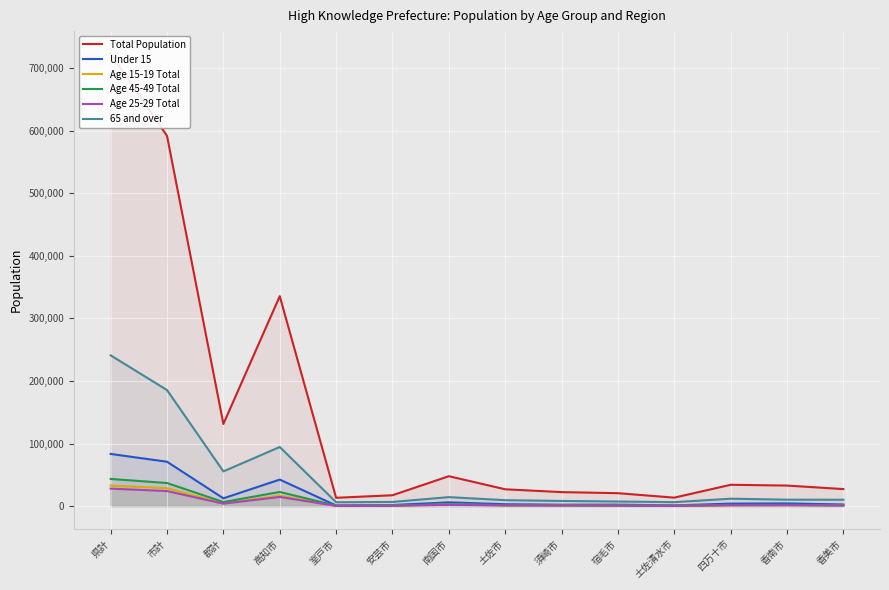

Where is the first local minimum for Total Population?

郡計